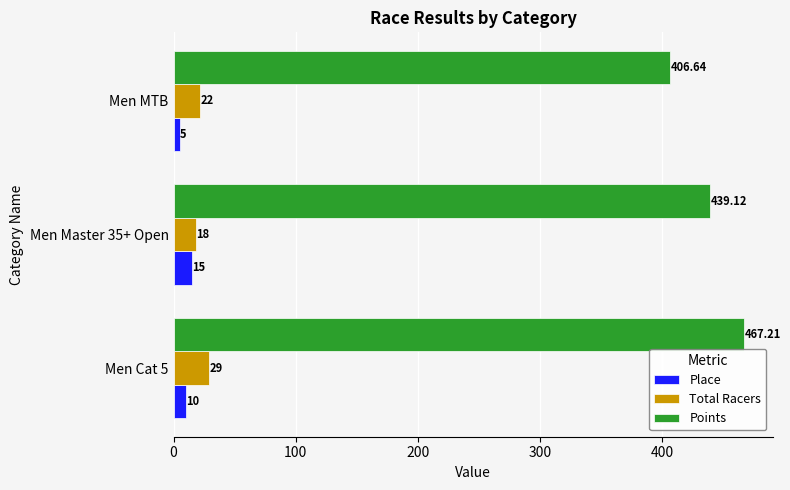

Between Men Cat 5 and Men Master 35+ Open, which series saw the biggest shift?

Points